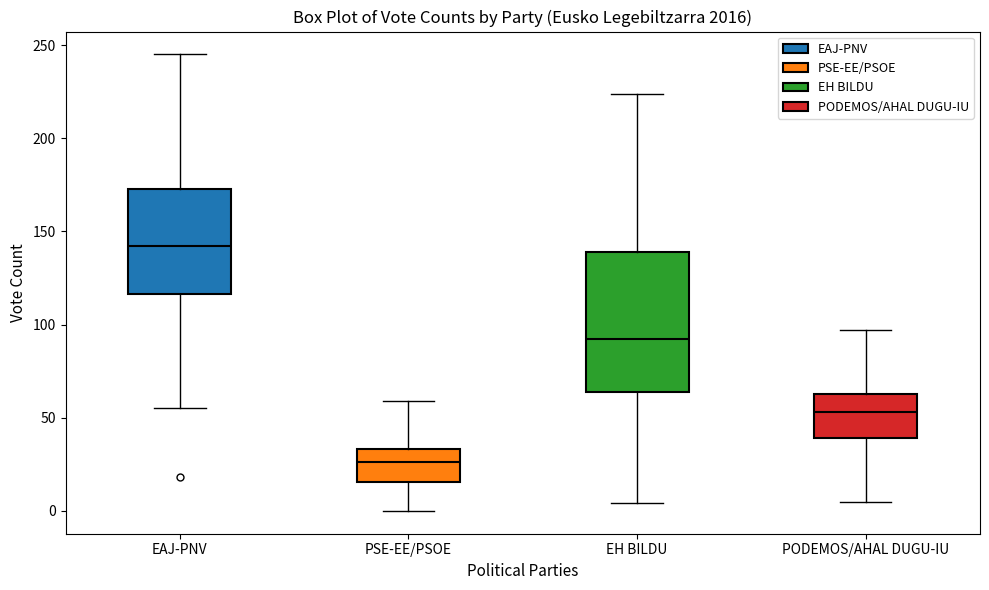

Which box has the highest median line?

EAJ-PNV